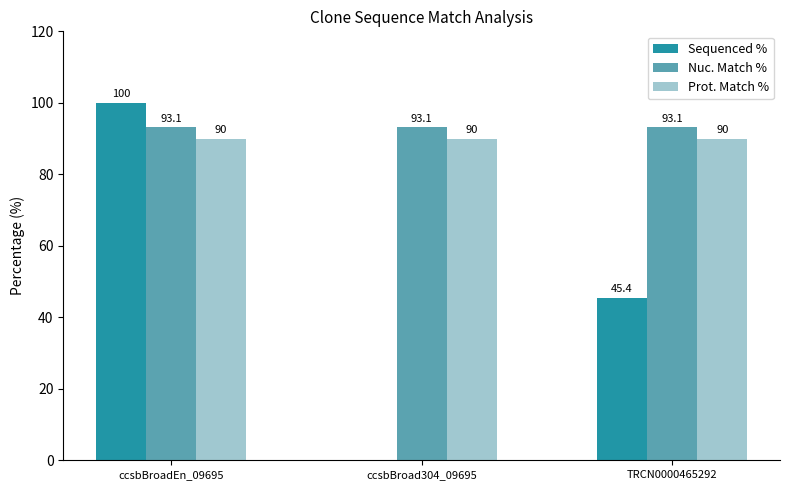

Which series has the largest total across all categories?

Nuc. Match %